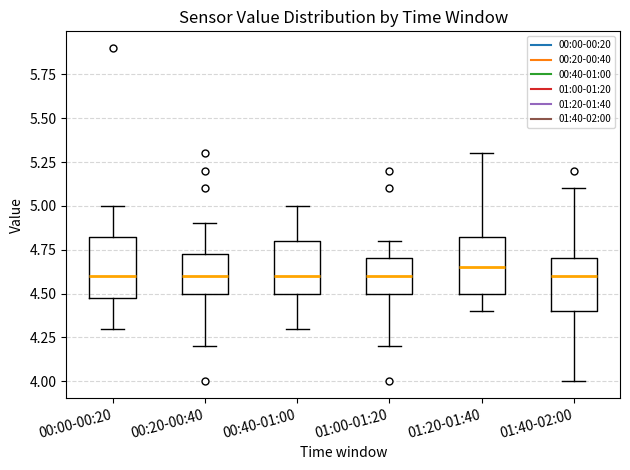

Reading left to right, transcribe this box plot: for each box, give where its median line is, the range the box spans, and where its two whiskers end, as read against the y-axis. The values are not printed on the chart, so give them approximately, as read against the axis.

00:00-00:20: median 4.60, box 4.50 to 4.85, whiskers 4.30 to 5.00
00:20-00:40: median 4.60, box 4.50 to 4.75, whiskers 4.20 to 4.90
00:40-01:00: median 4.60, box 4.50 to 4.80, whiskers 4.30 to 5.00
01:00-01:20: median 4.60, box 4.50 to 4.70, whiskers 4.20 to 4.80
01:20-01:40: median 4.65, box 4.50 to 4.85, whiskers 4.40 to 5.30
01:40-02:00: median 4.60, box 4.40 to 4.70, whiskers 4.00 to 5.10